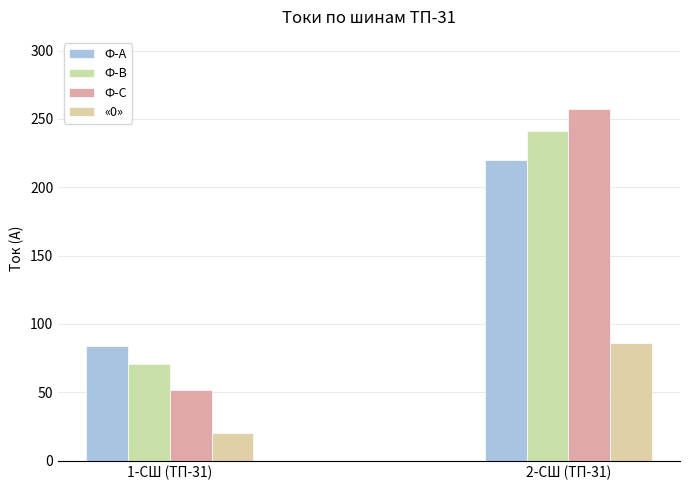

Which category has the lowest value across all series?

1-СШ (ТП-31)